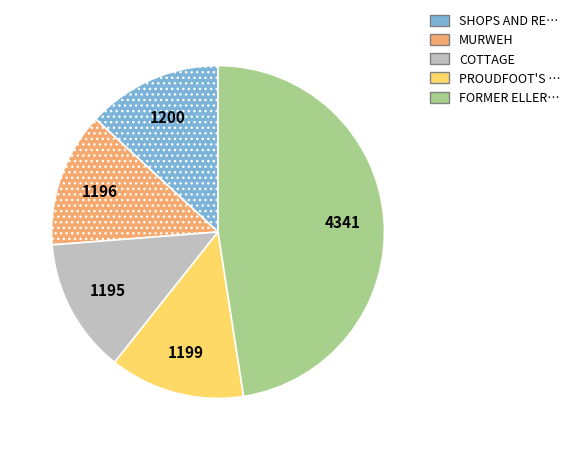

Does any single category account for the majority?

No